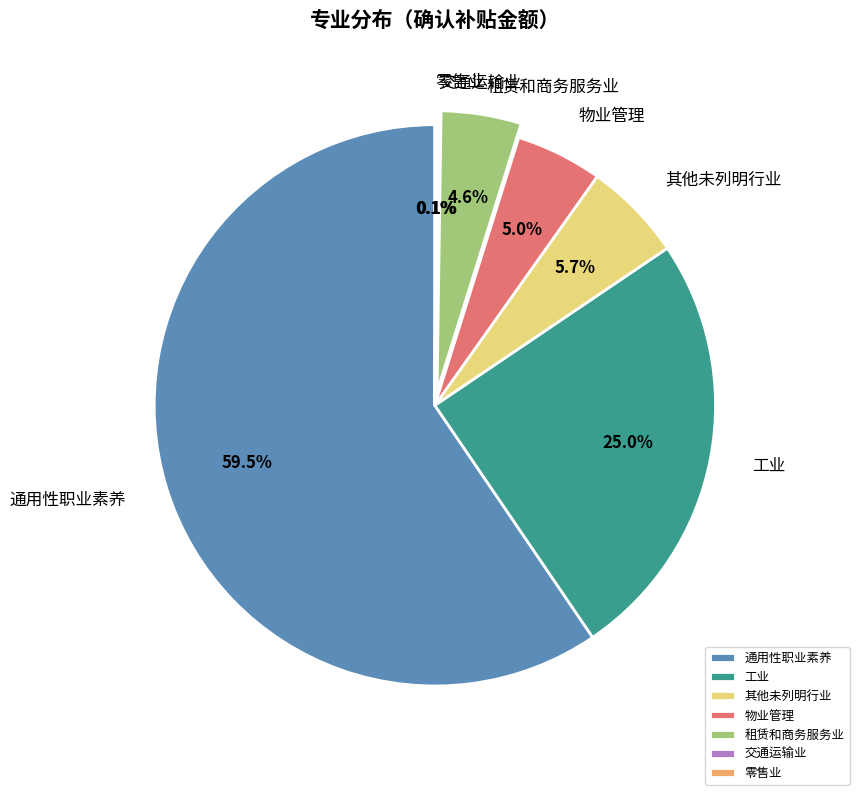

To the nearest percent, what portion does 工业 represent?

25%